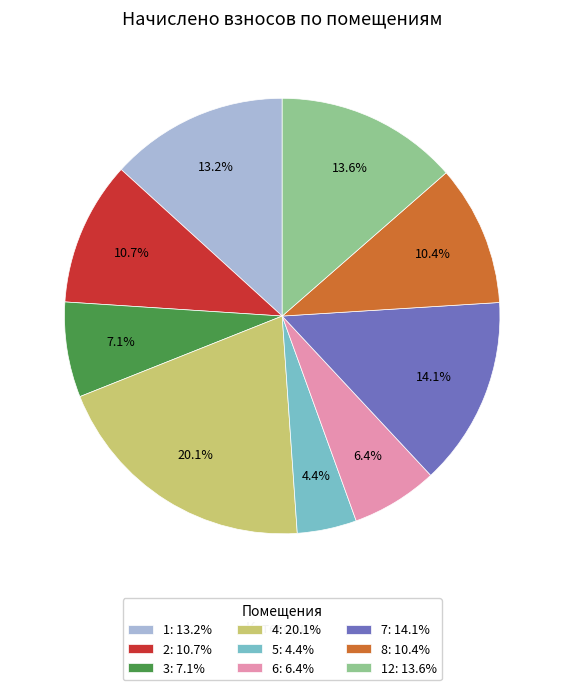

How many segments does this pie chart have?

9